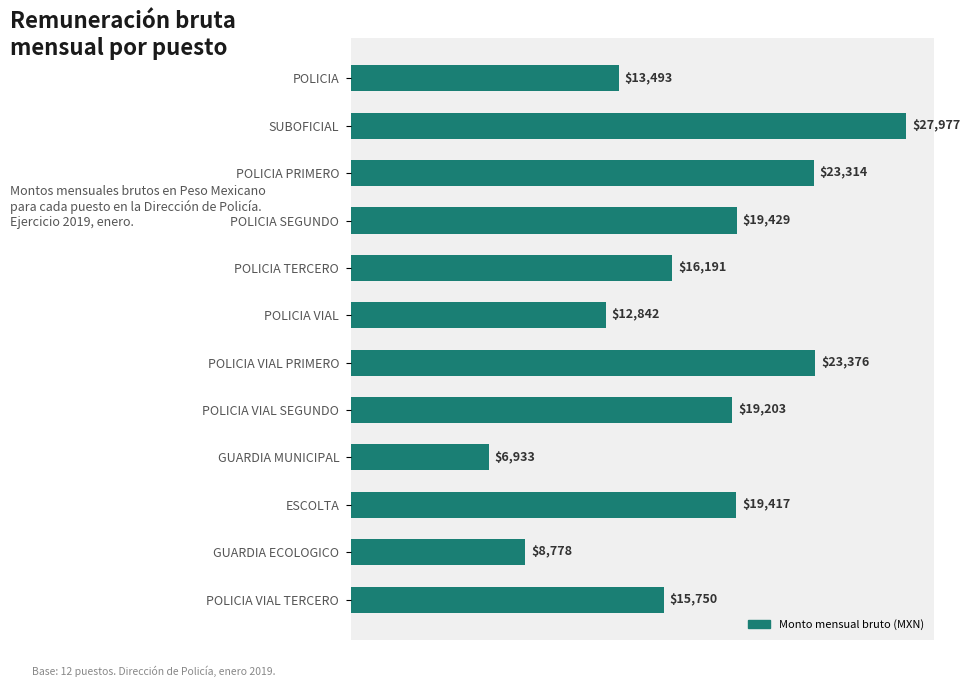

What is the difference between the second highest and minimum values?

16443.0